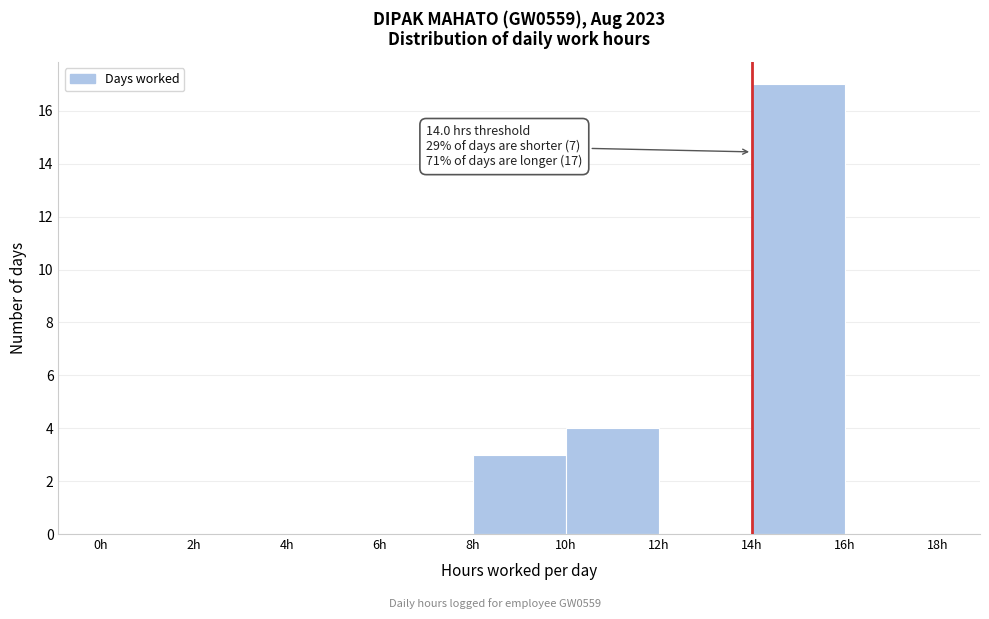

Which range on the x-axis has the tallest bar?

14 to 16